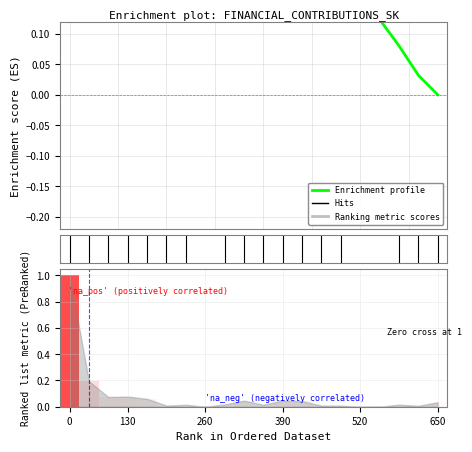

Which has a higher value, 130 or 520?

130